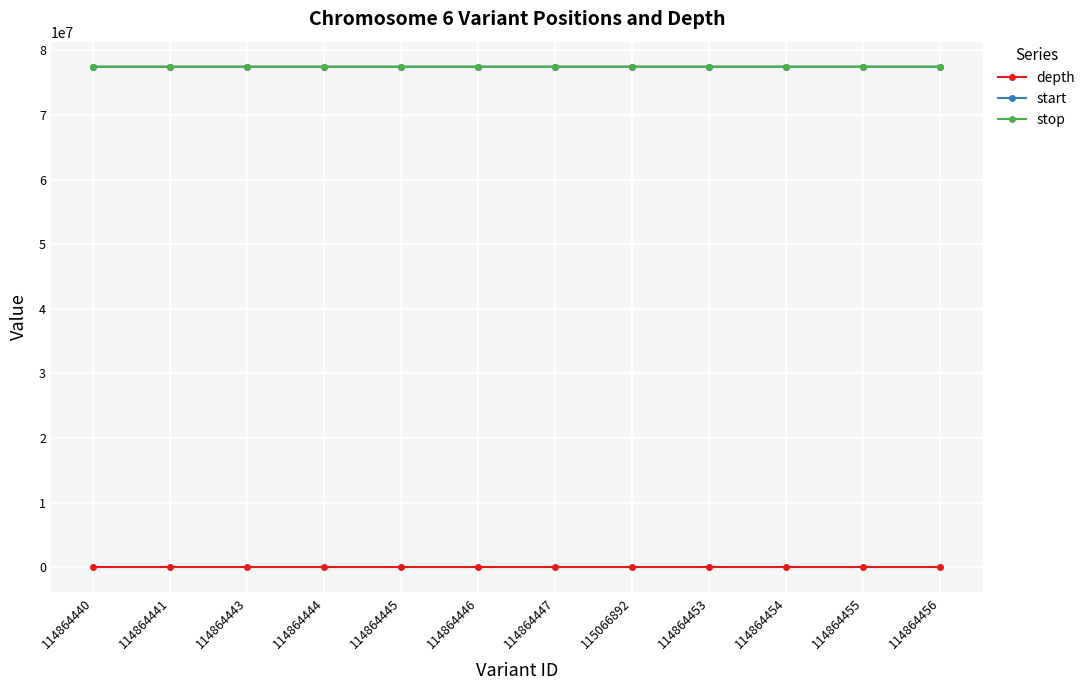

True or false: depth and start cross at least once.

False